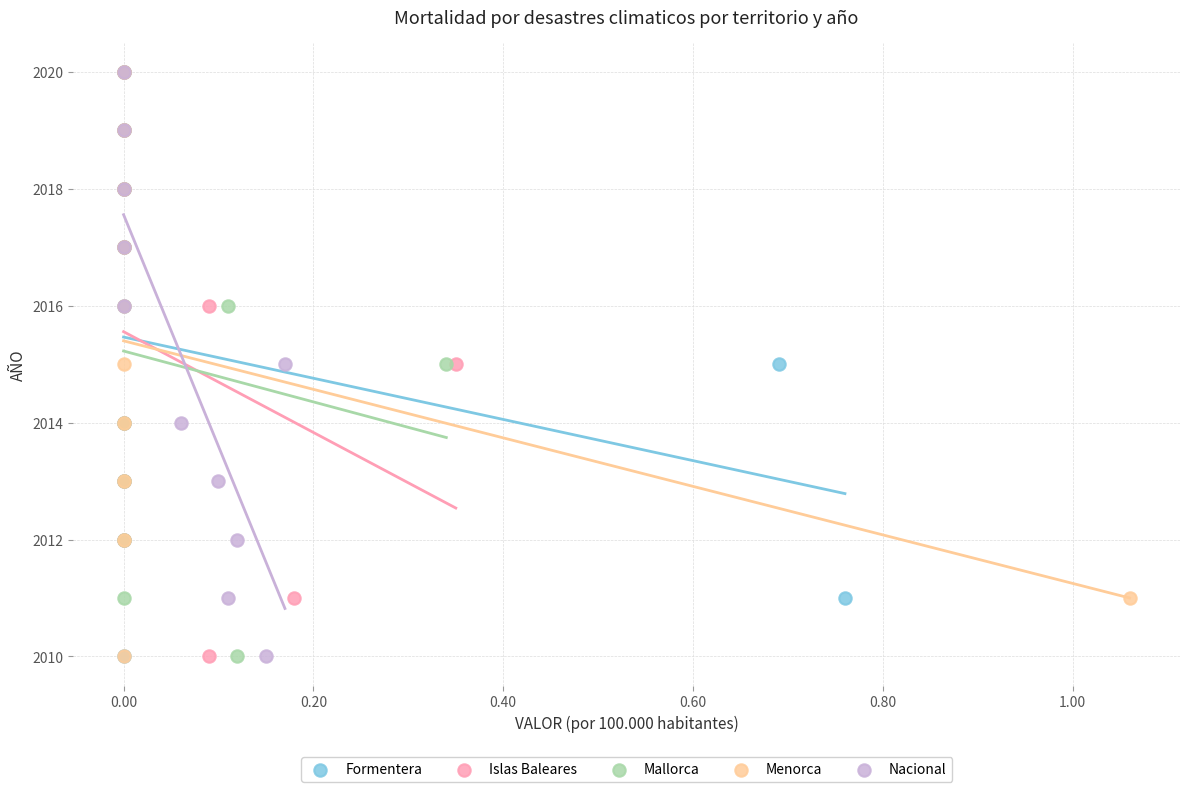

What are all the series names shown in the legend?

Formentera, Islas Baleares, Mallorca, Menorca, Nacional